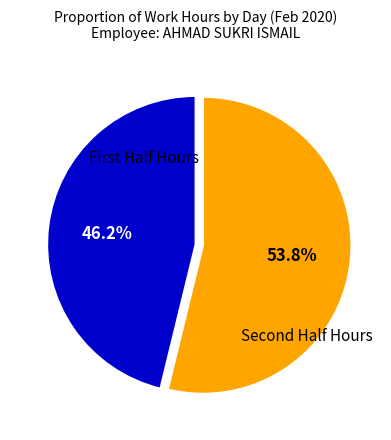

Is there any slice that represents more than half of the pie?

Yes